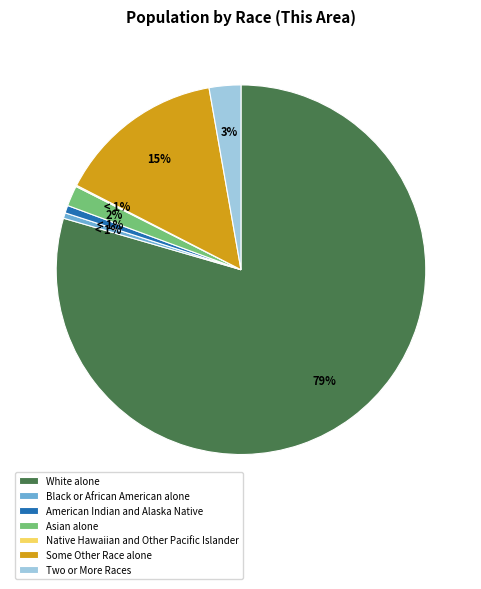

To the nearest percent, what portion does Two or More Races represent?

3%